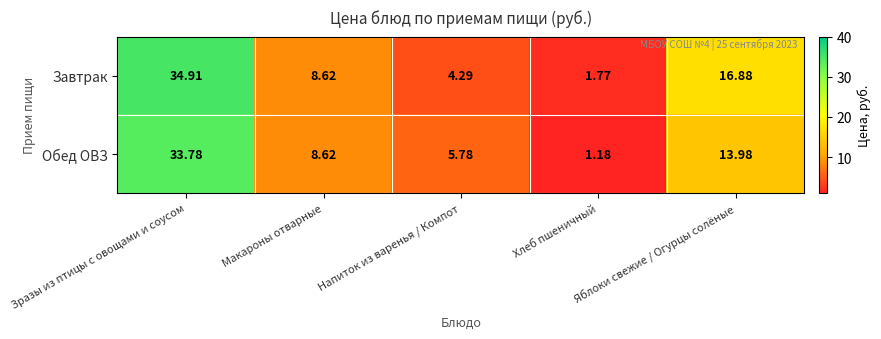

Which series has the largest total across all categories?

Завтрак